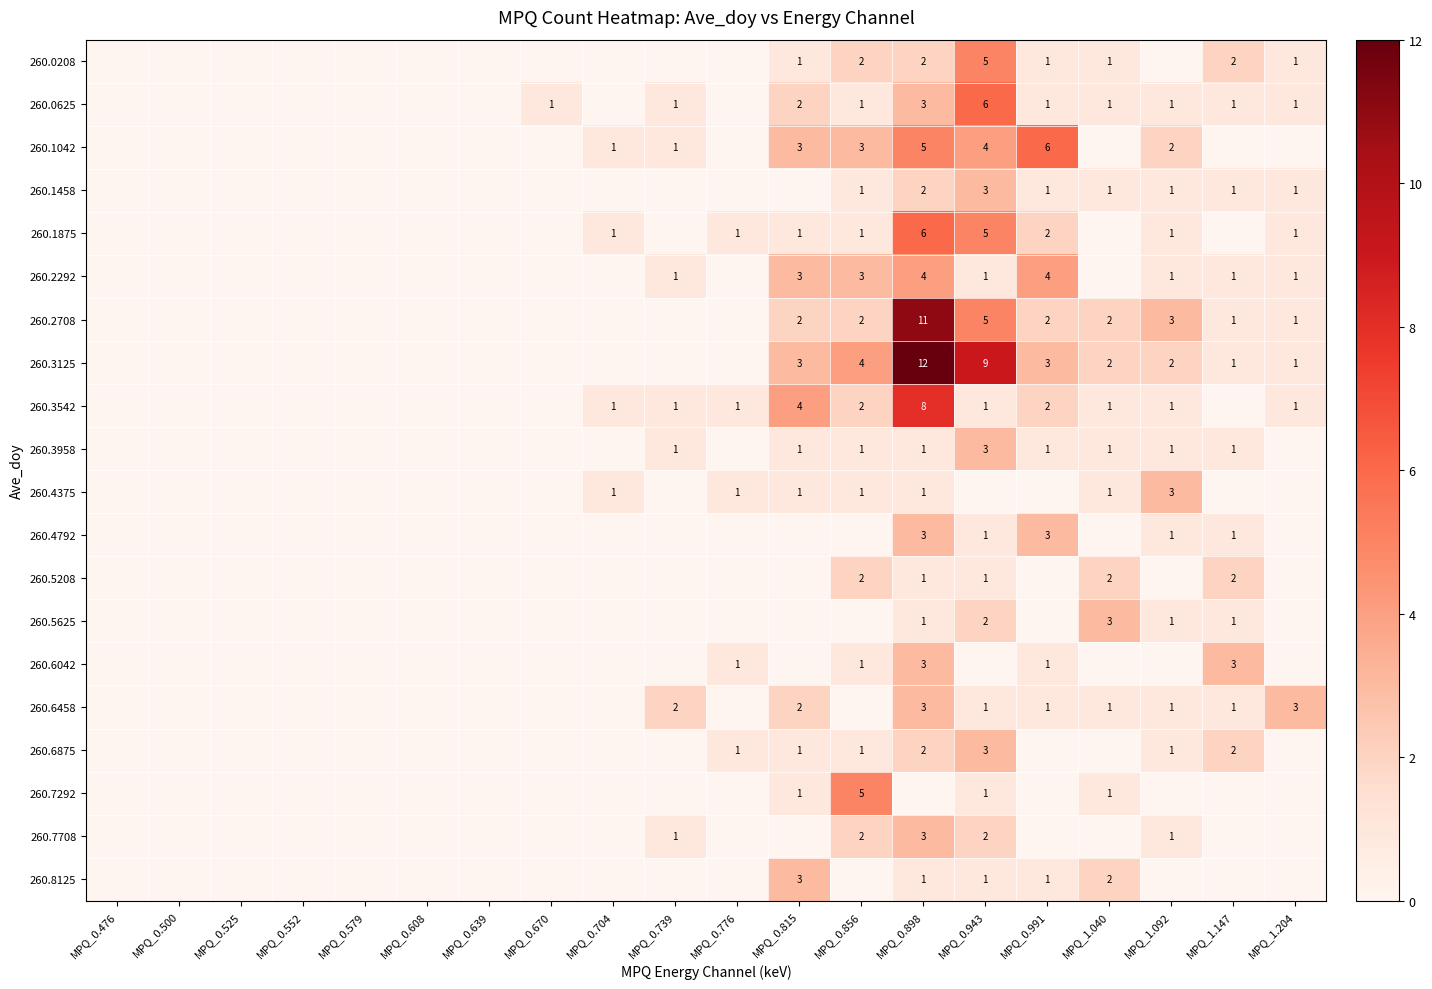

At which category is the sum across all series the highest?

MPQ_0.898